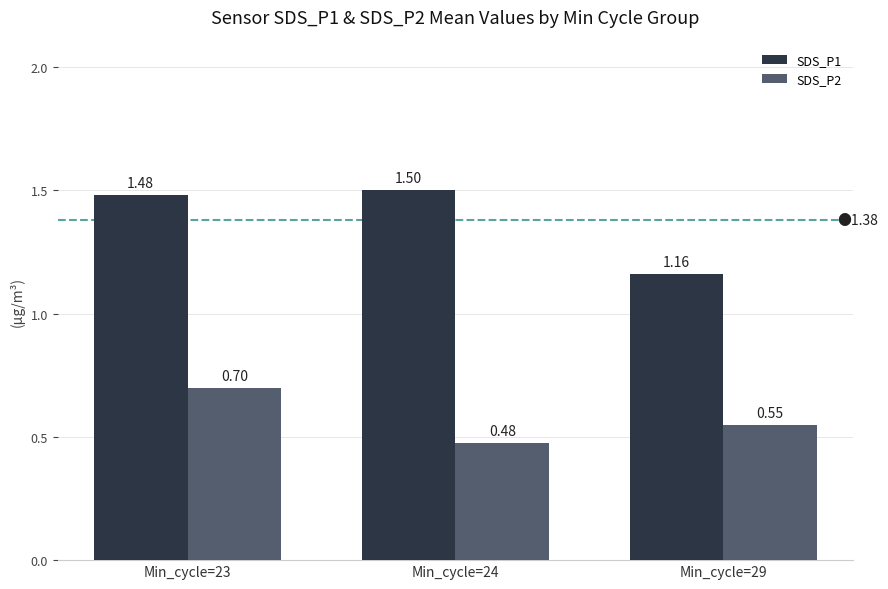

At which category does the chart reach its minimum across all series?

Min_cycle=24